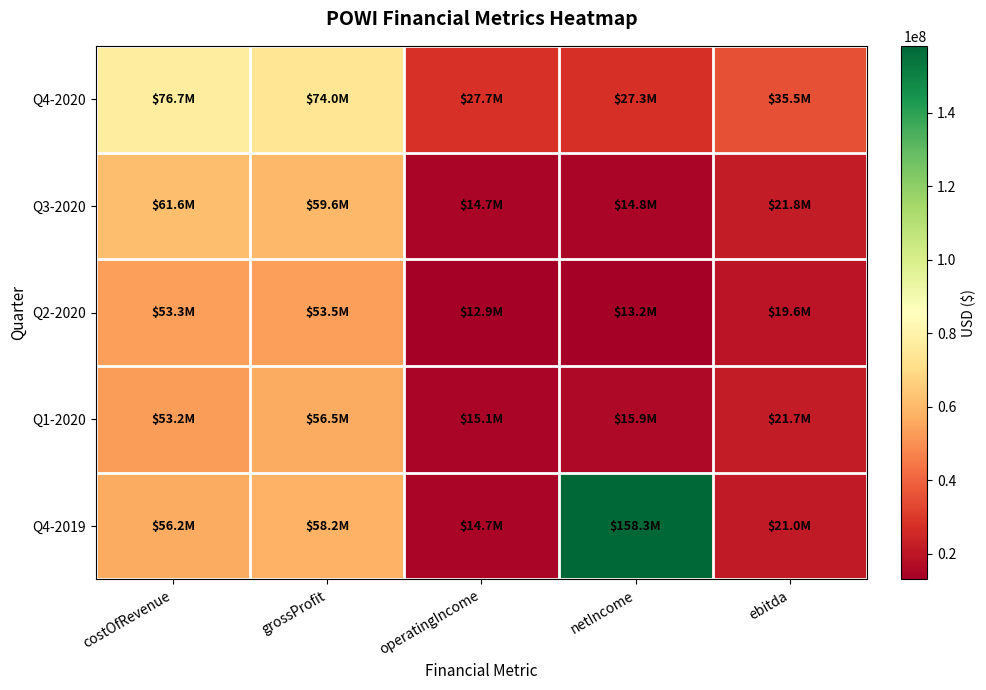

Reading left to right, transcribe all the data shown in this chart.

Q4-2020: costOfRevenue=76688000	grossProfit=74005000	operatingIncome=27727000	netIncome=27278000	ebitda=35475000
Q3-2020: costOfRevenue=61560000	grossProfit=59569000	operatingIncome=14741000	netIncome=14820000	ebitda=21819000
Q2-2020: costOfRevenue=53296000	grossProfit=53536000	operatingIncome=12925000	netIncome=13192000	ebitda=19596000
Q1-2020: costOfRevenue=53184000	grossProfit=56480000	operatingIncome=15094000	netIncome=15886000	ebitda=21699000
Q4-2019: costOfRevenue=56232000	grossProfit=58225000	operatingIncome=14674000	netIncome=158291000	ebitda=20975000